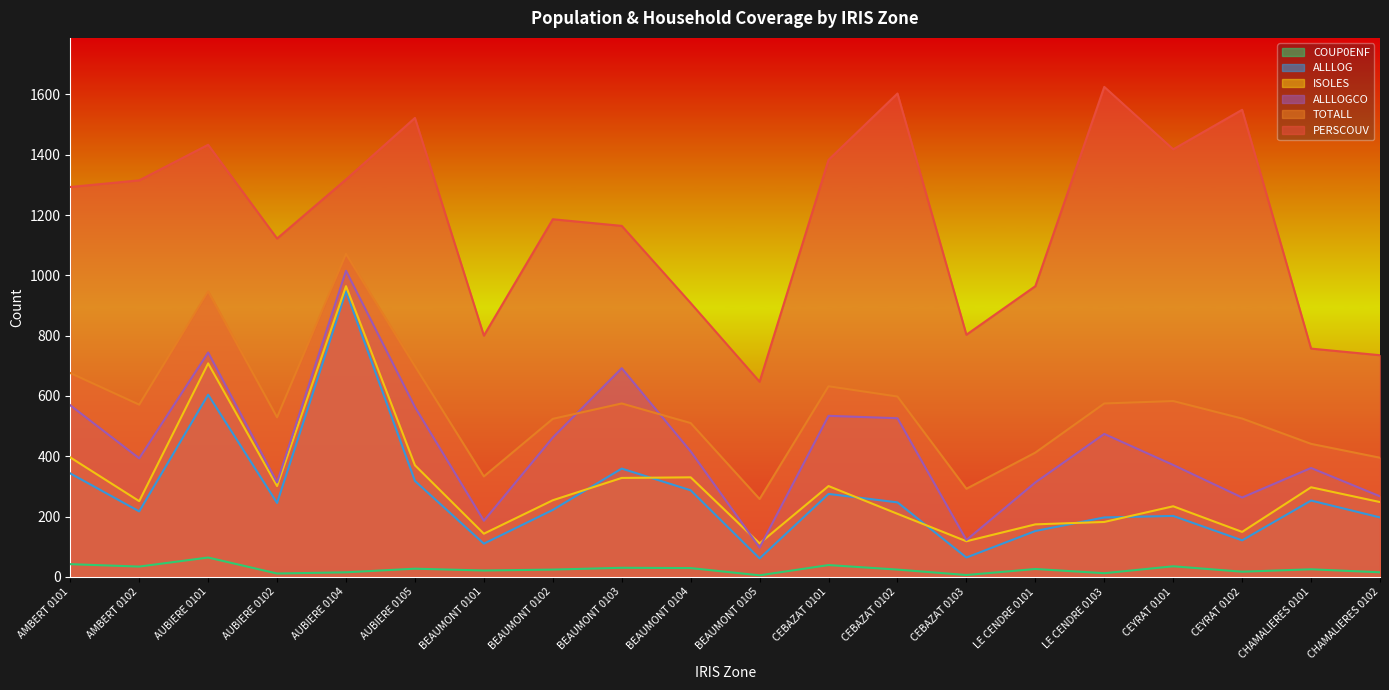

Which series ends up on top after the final intersection of ALLLOG and ISOLES?

ISOLES